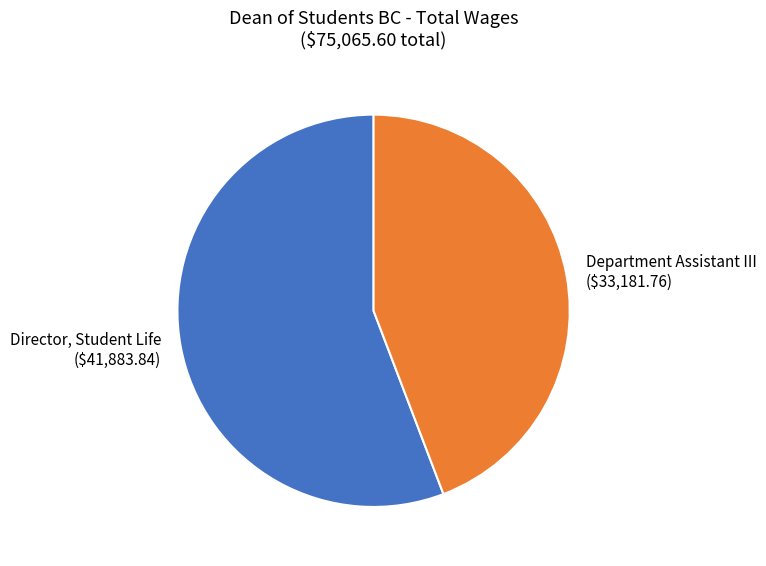

Which slice is the smallest?

Department Assistant III